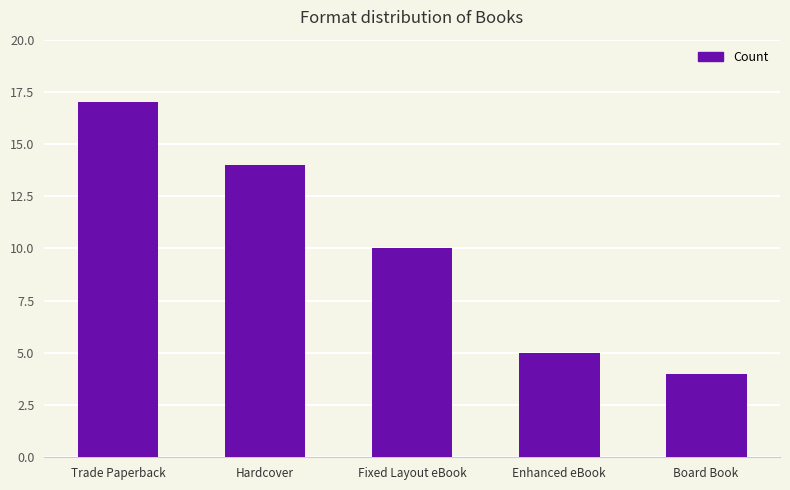

What is the change in value from Trade Paperback to Board Book?

-13